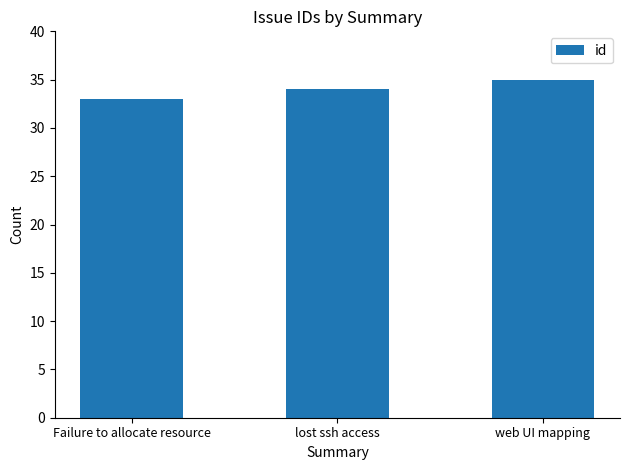

What is the sum of all values?

102